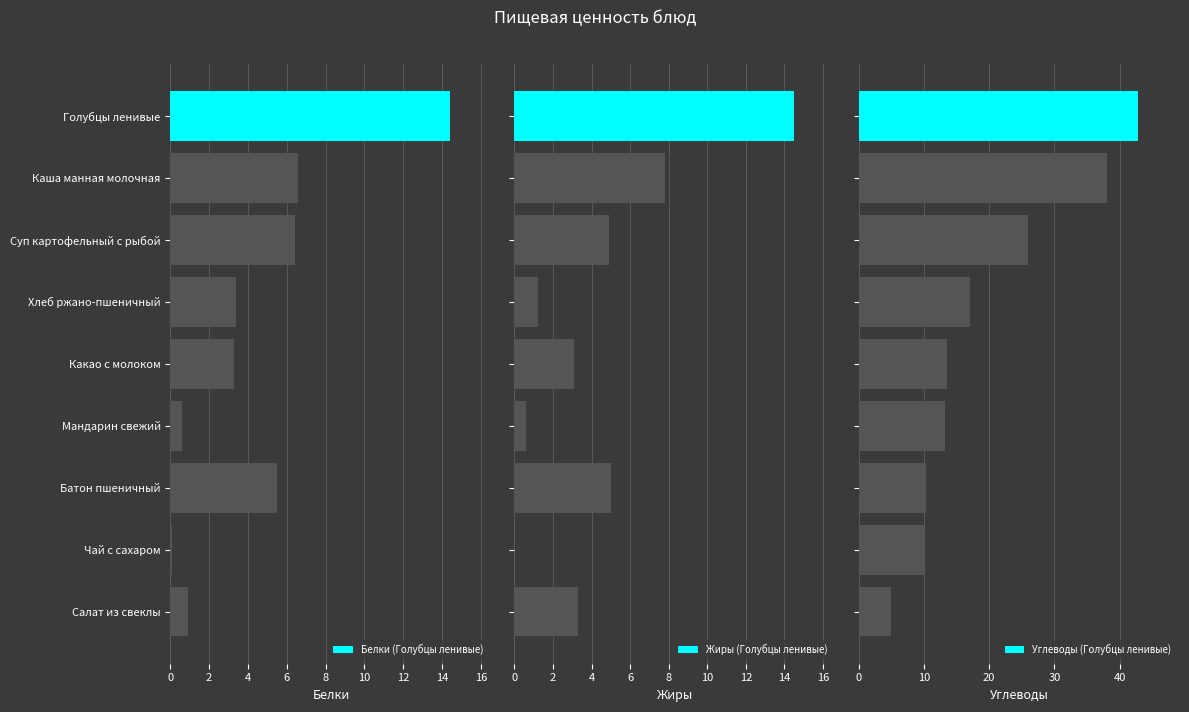

The value of Жиры at 14 is 14.0. True or false?

False